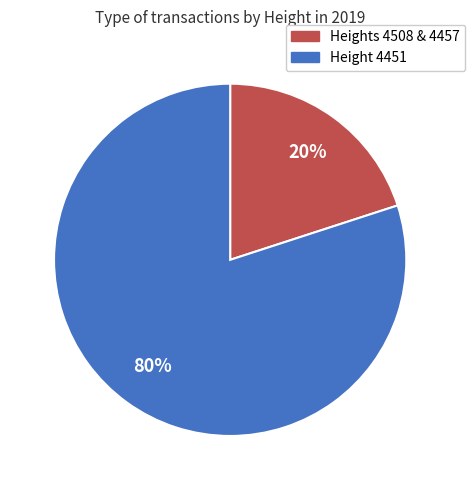

Is there a majority slice in this chart?

Yes